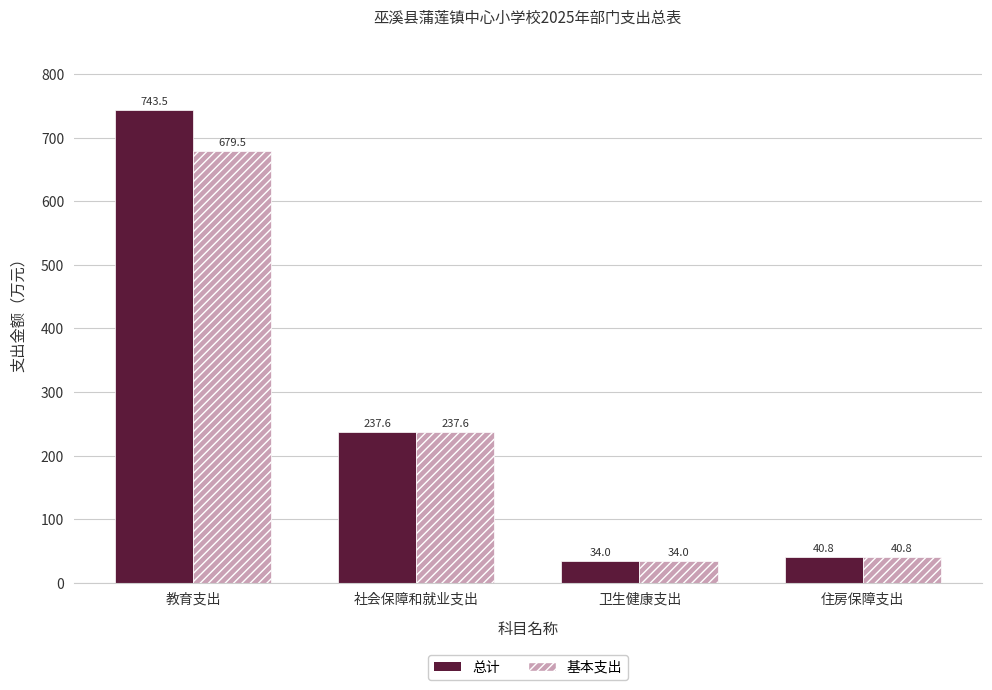

At which label is 基本支出 closest to 356?

社会保障和就业支出